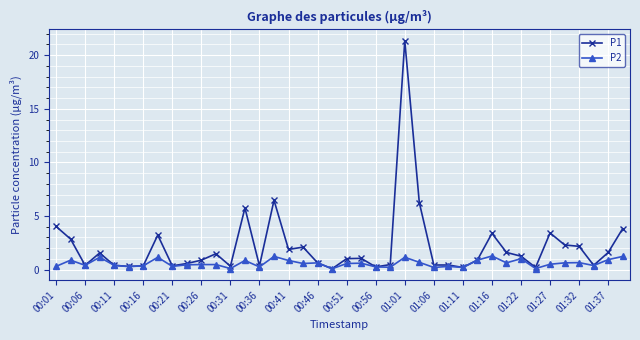

Which series has the largest range (max minus min)?

P1